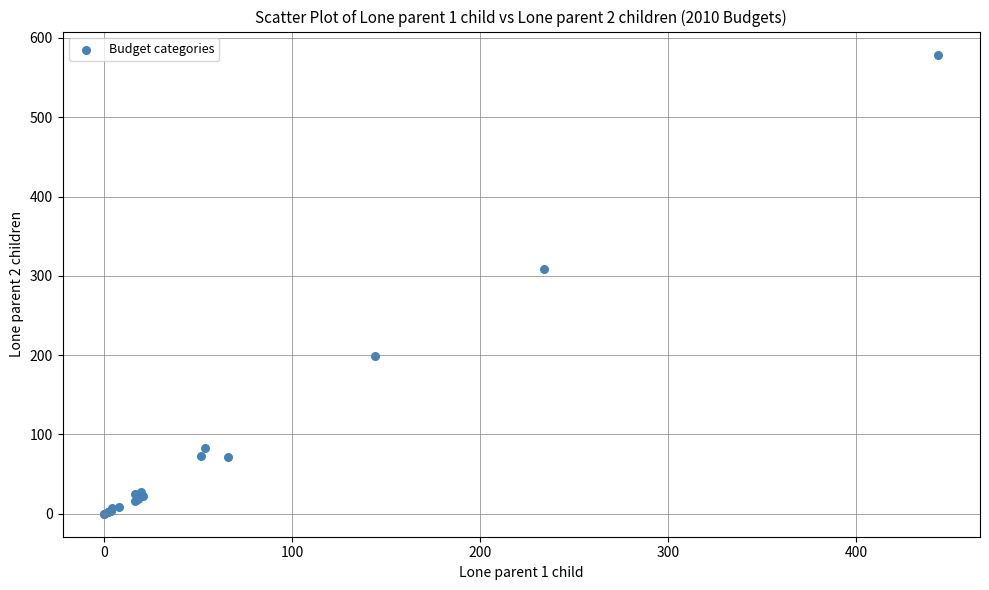

What Y value in the scatter plot is closest to 289?

308.9